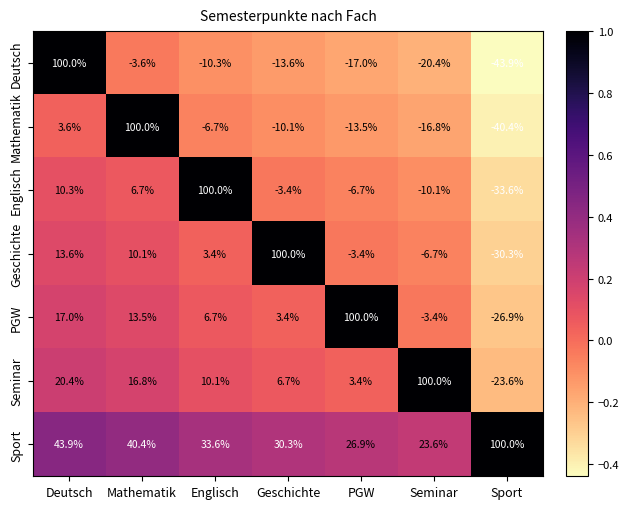

Read the Sport value at Sport.

100.0